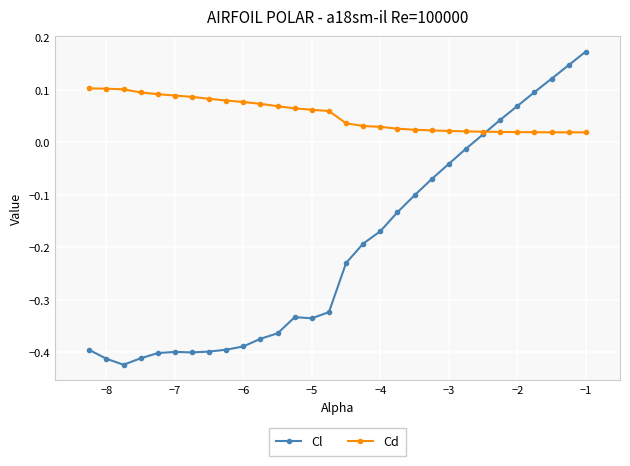

Rank the series by their maximum value, from highest to lowest.

Cl, Cd